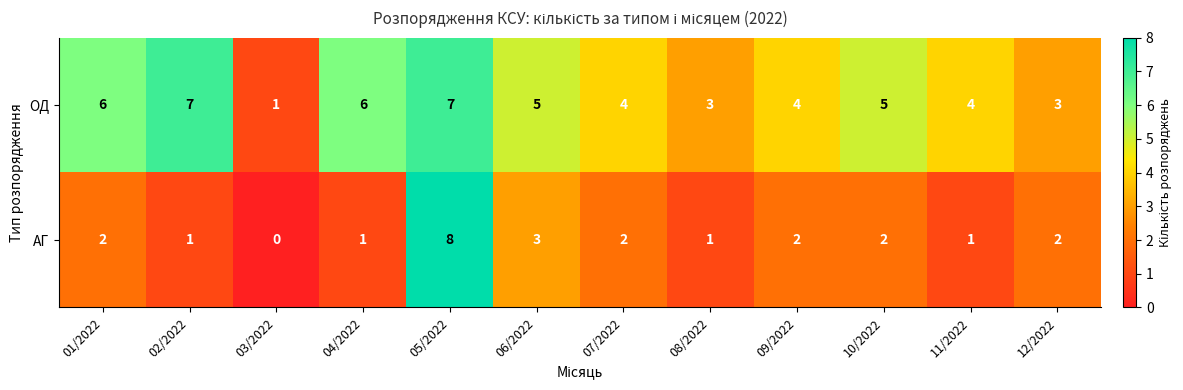

Is it true that ОД equals 5 at 11/2022?

False